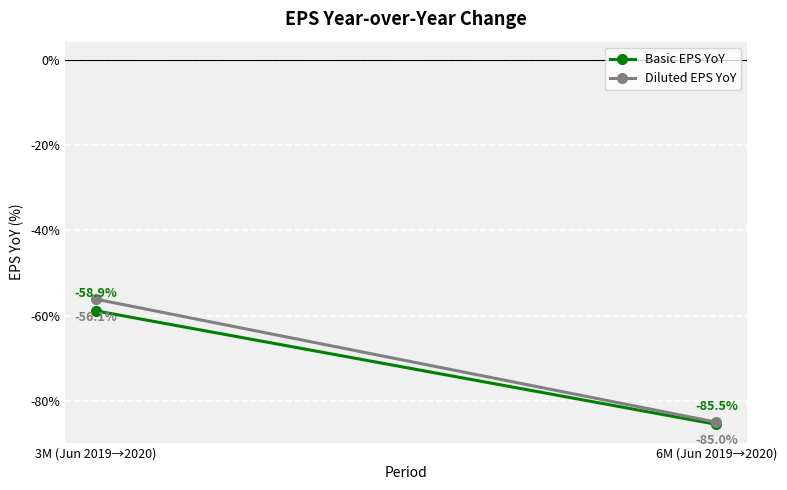

Which series has the largest total across all categories?

Diluted EPS YoY